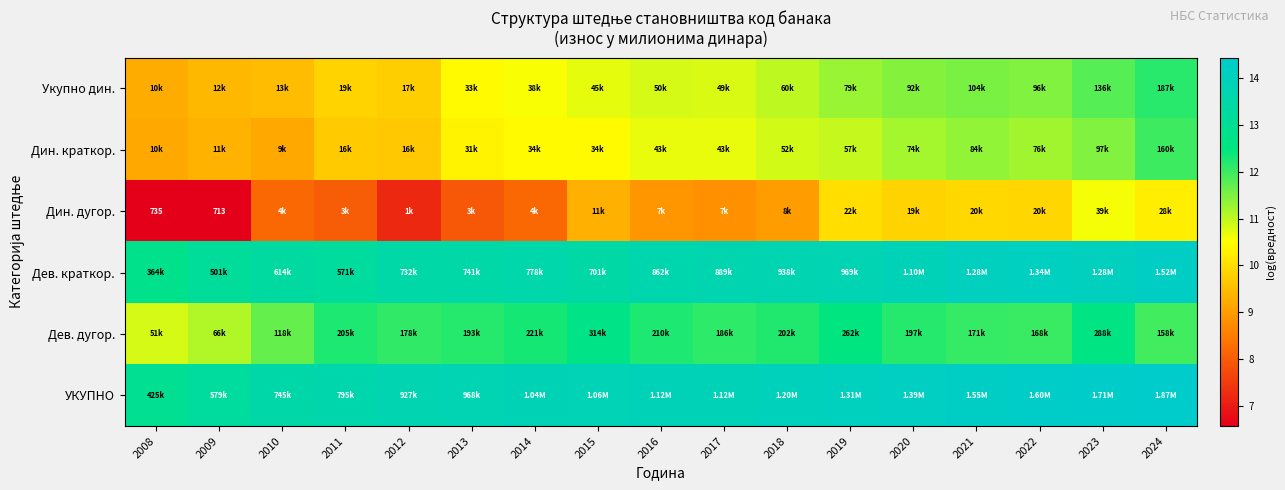

What is the spread (max minus min) of values at 2012?

6.5